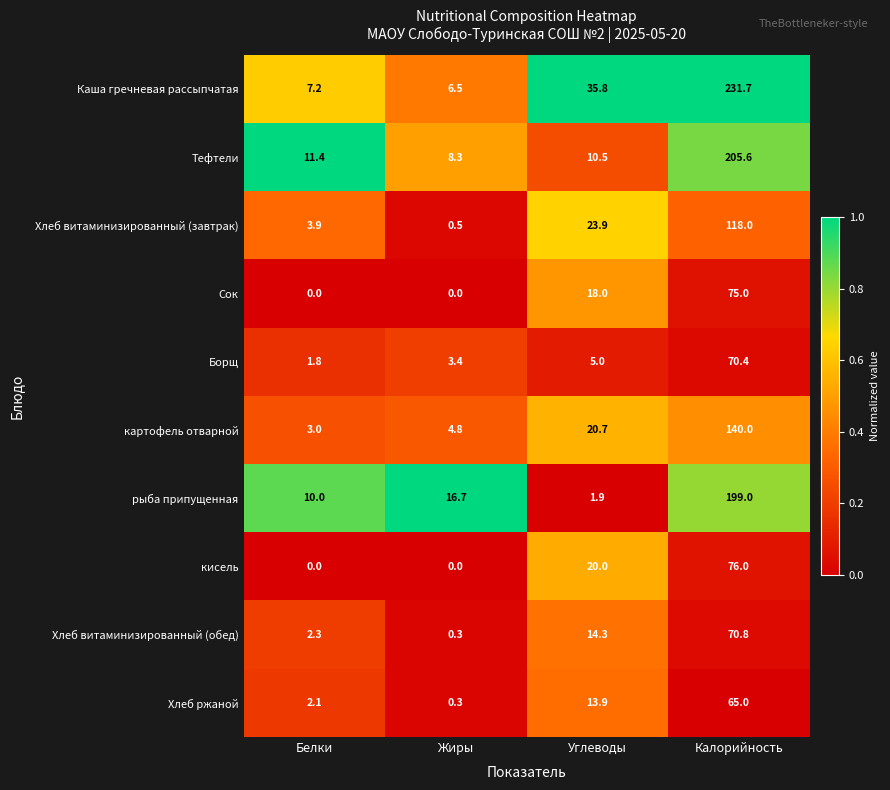

The Хлеб витаминизированный (завтрак) series shows 6.7 at Белки. True or false?

False